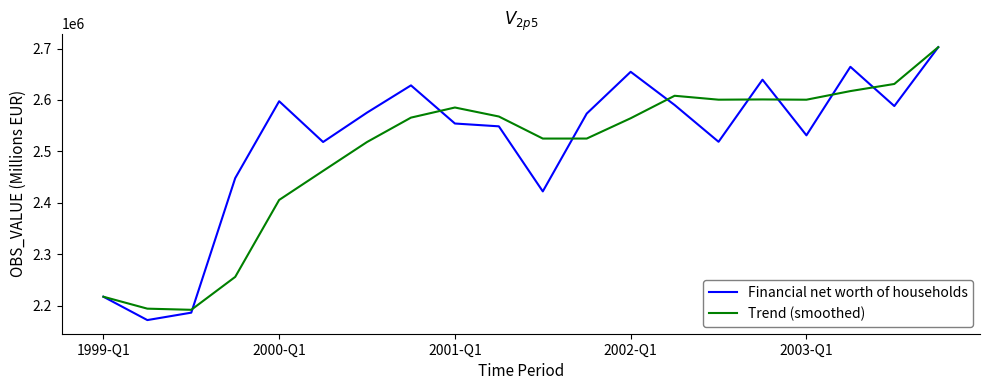

What are all the series names shown in the legend?

Financial net worth of households, Trend (smoothed)